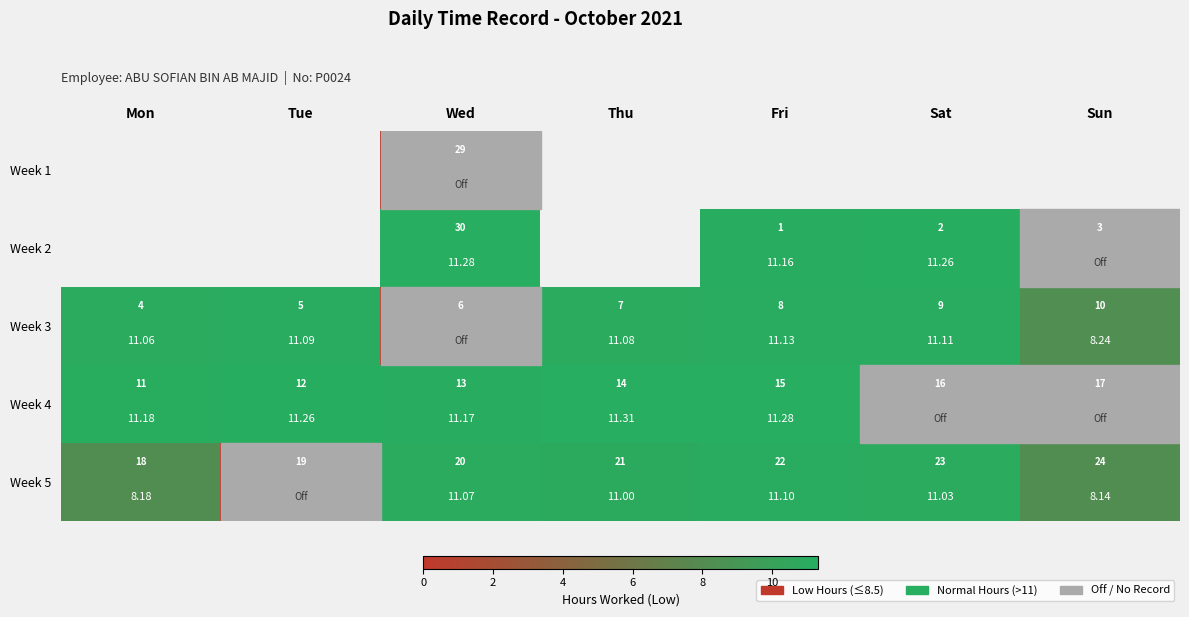

At Mon, list the series in order from largest to smallest.

Week 1, Week 2, Week 4, Week 3, Week 5